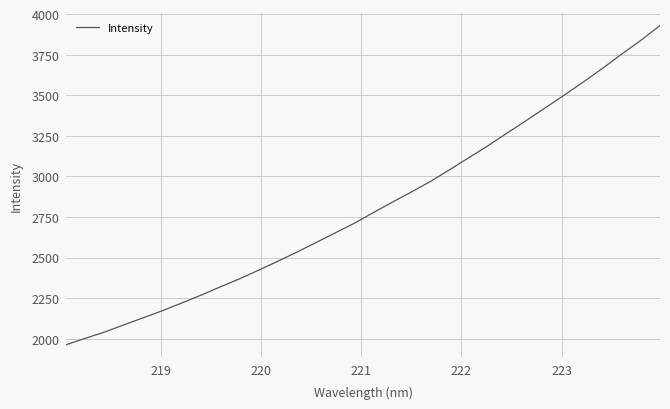

What is the maximum value shown in the chart?

3929.5